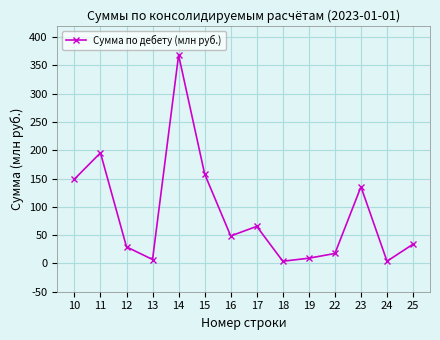

What is the approximate value at 16?

48.6